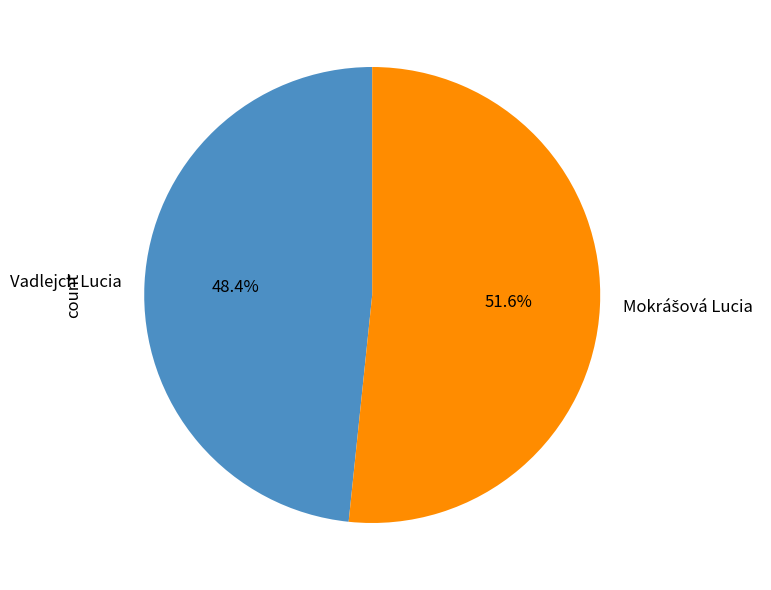

Does any single category account for the majority?

Yes